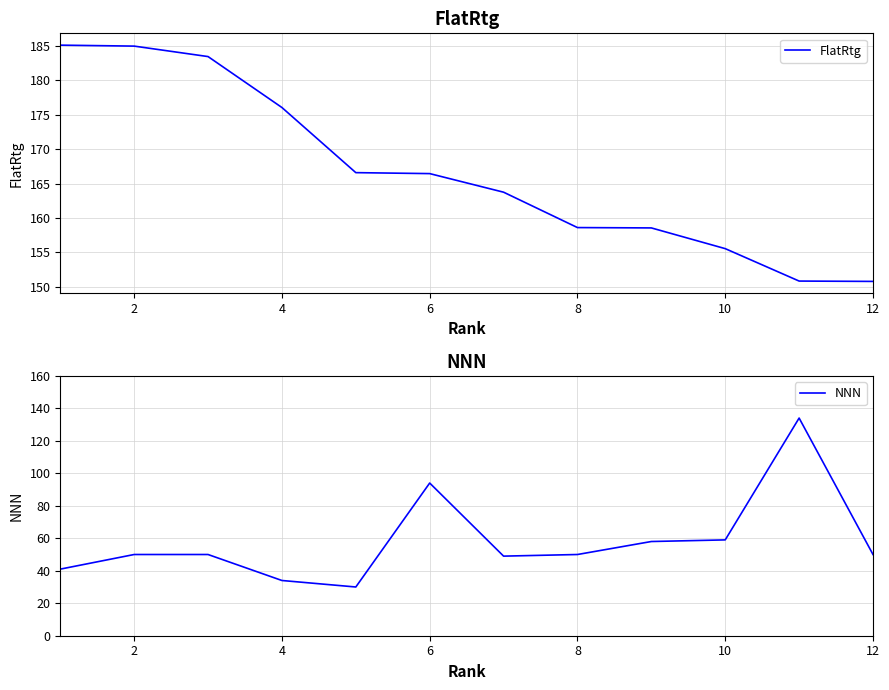

List the series in order of their overall mean, lowest first.

NNN, FlatRtg